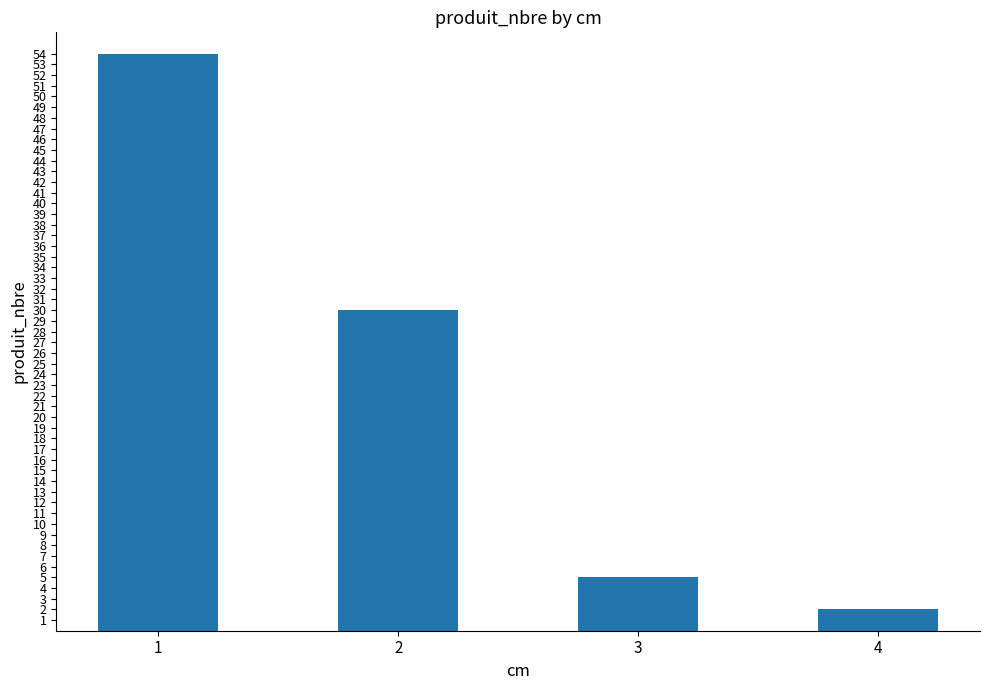

What is the difference between the maximum and minimum values?

52